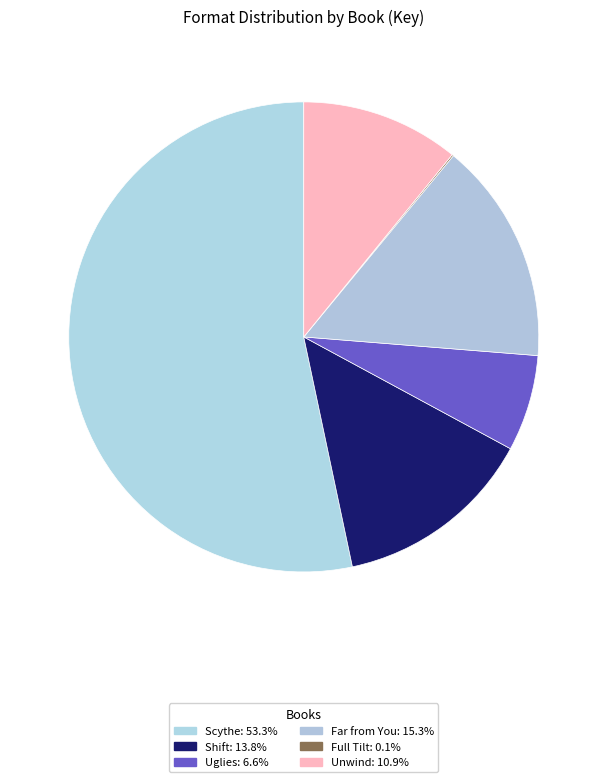

To the nearest percent, what percentage of the pie is Scythe?

53%